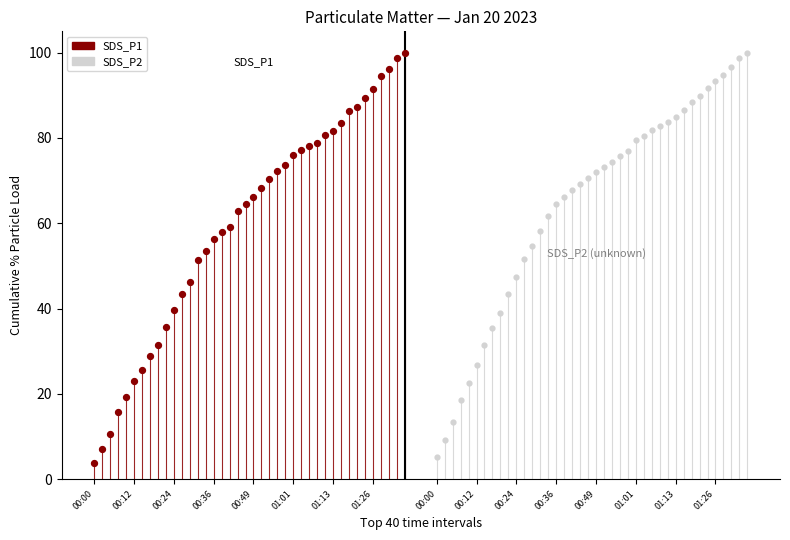

Which series has the largest Y range (max minus min)?

SDS_P1